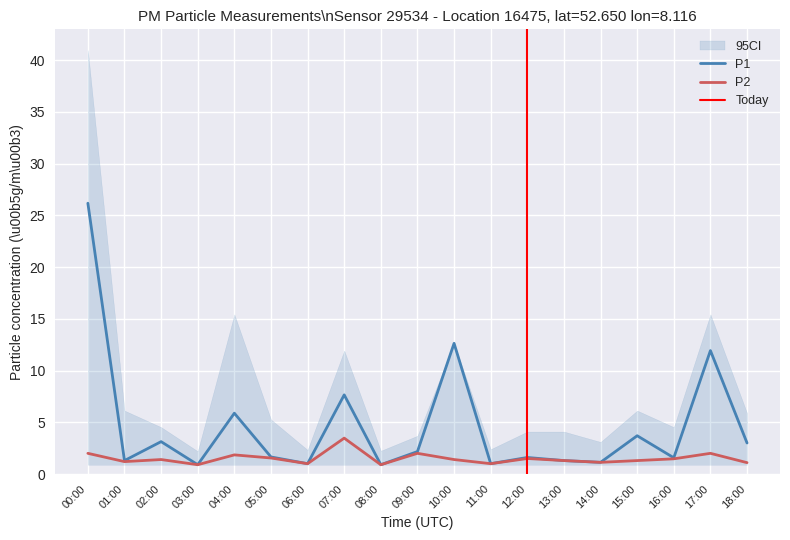

What is the difference between the P2 values at 00:00 and 07:00?

1.5